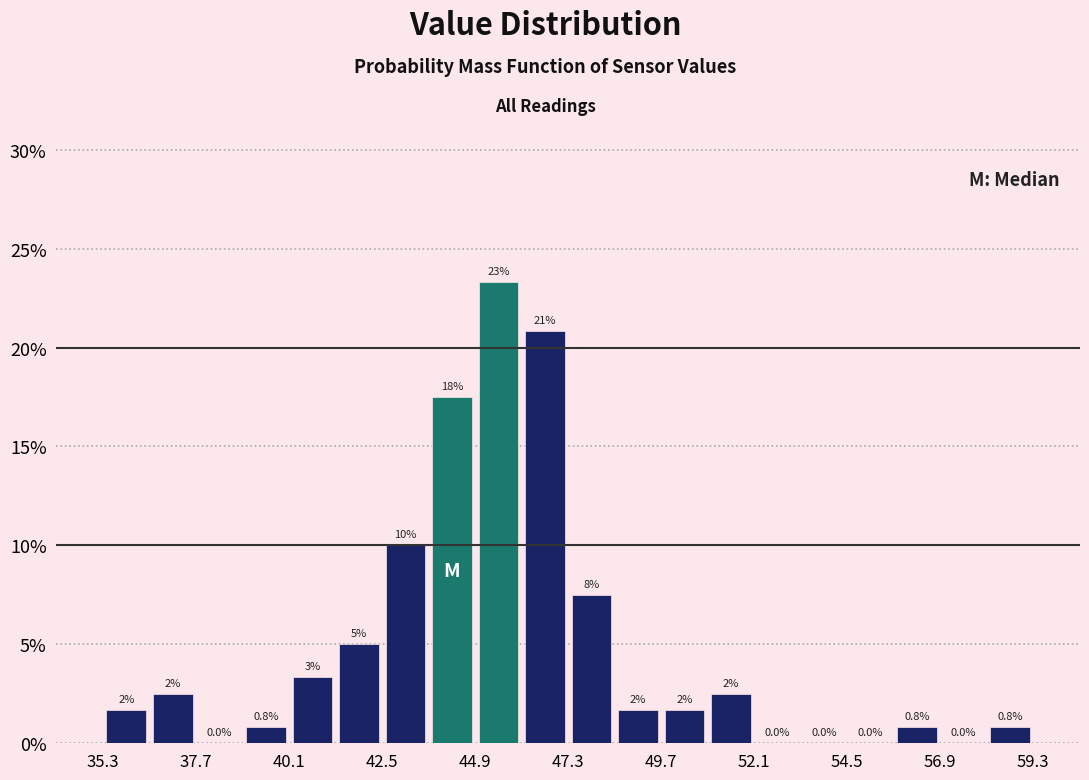

Around what value on the x-axis is the tallest bar? Give the approximate position of its centre, as read against the axis.

45.5